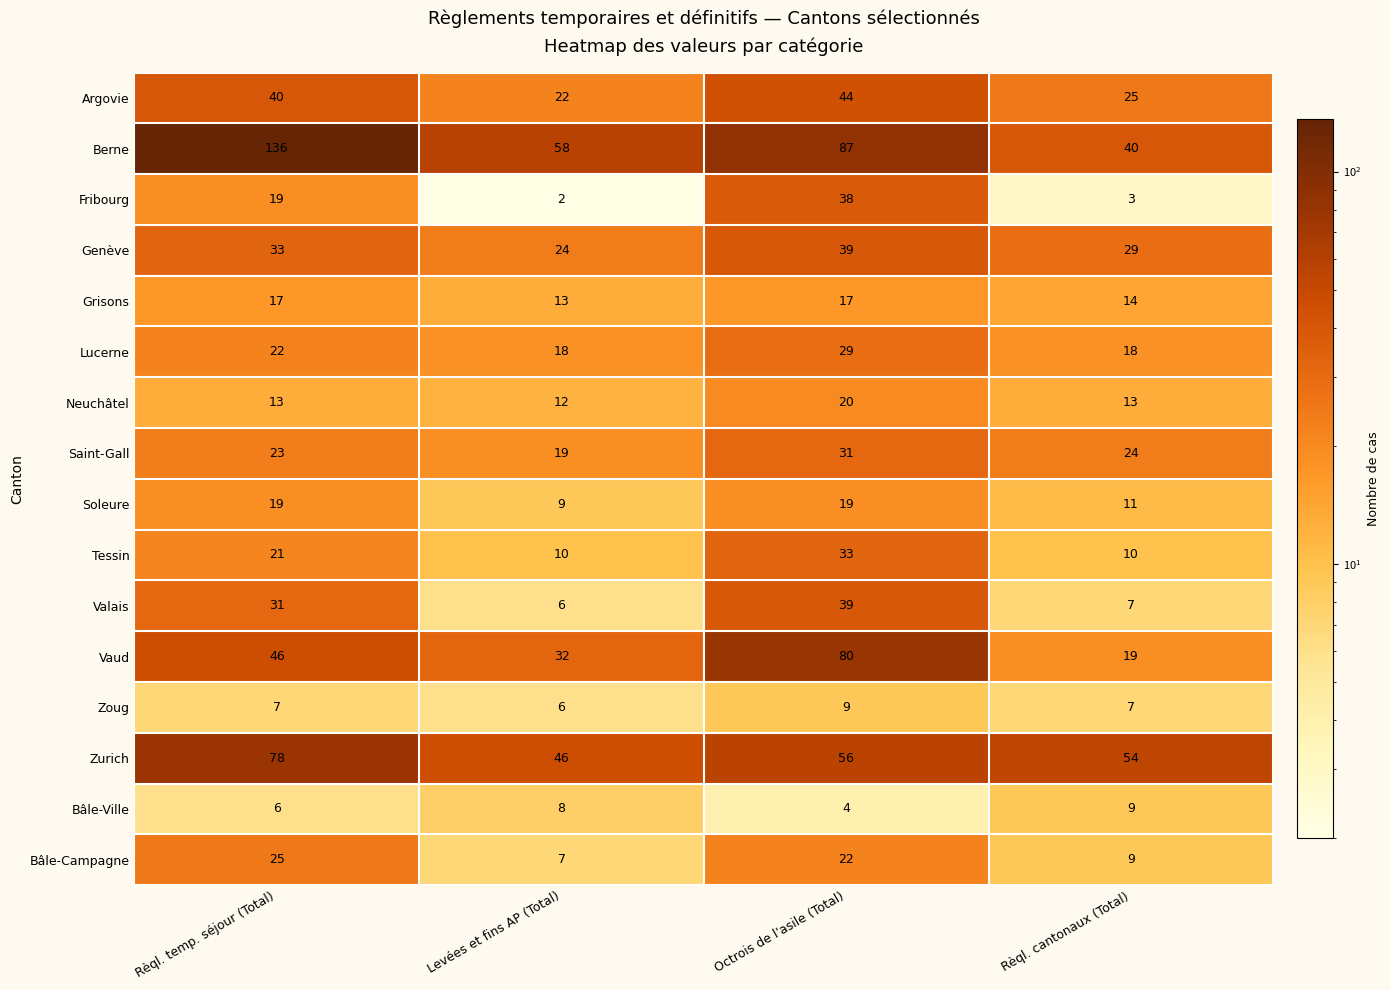

What is the spread (max minus min) of values at Rèql. temp. séjour (Total)?

130